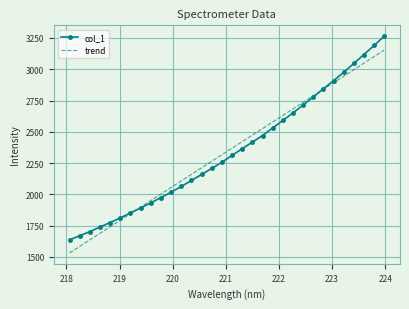

What is the maximum value shown in the chart?

3264.5